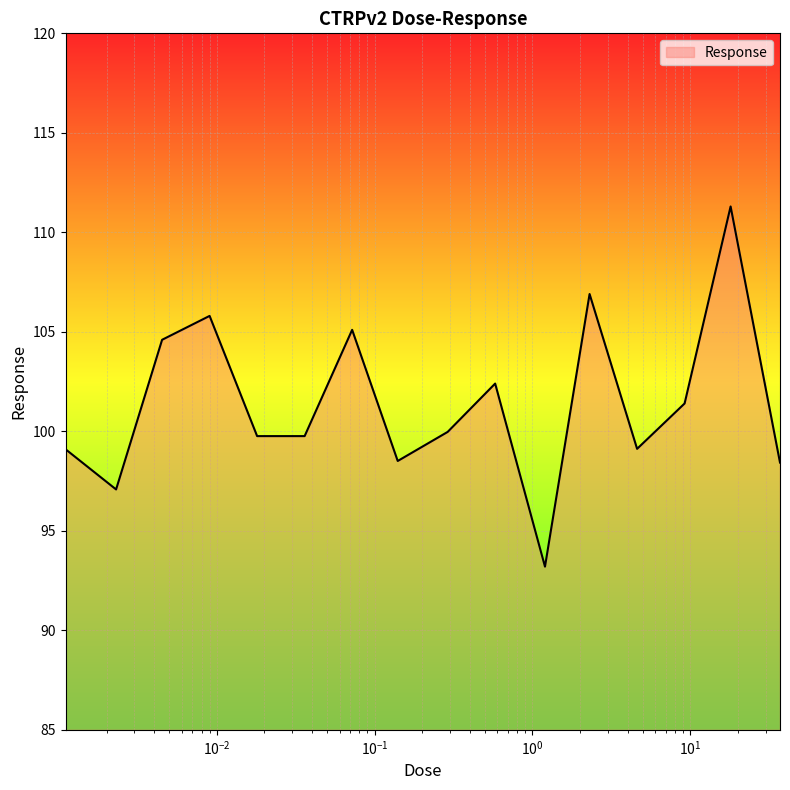

What is the smallest value displayed?

93.2